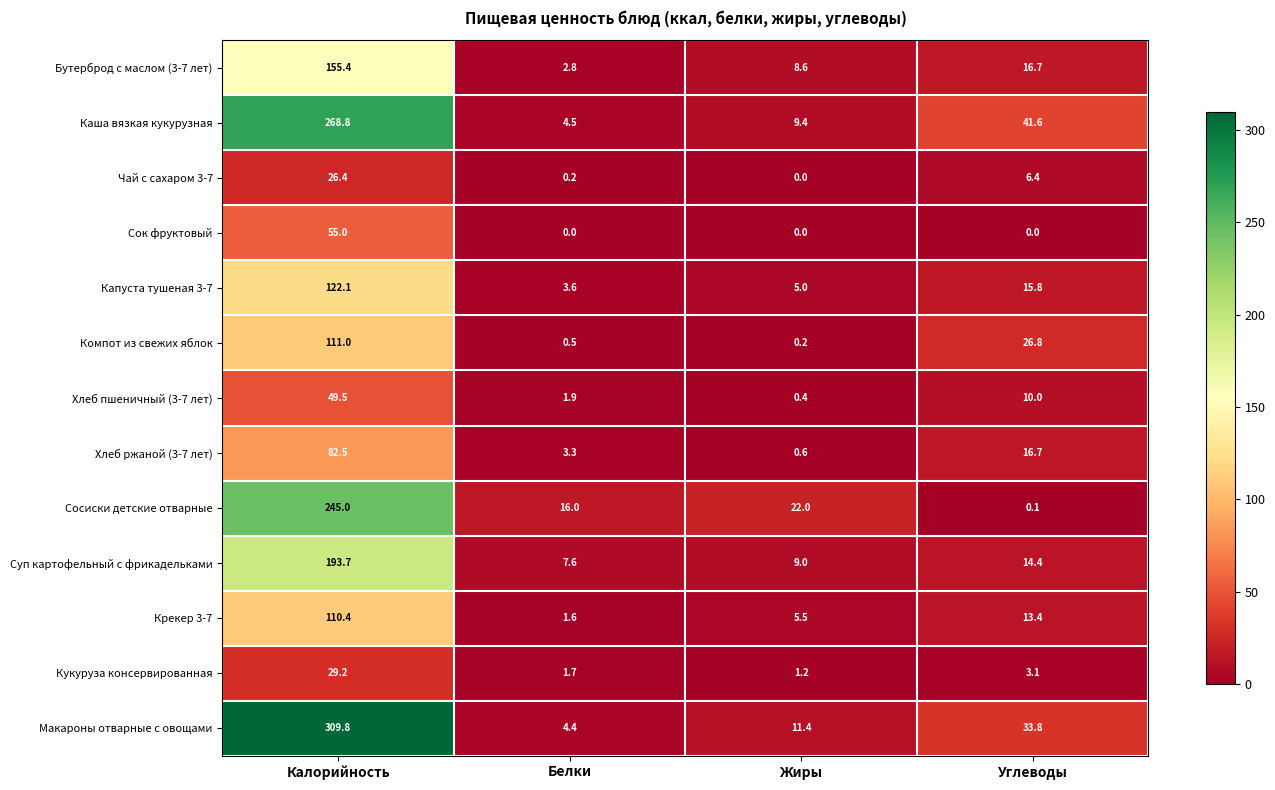

At which label is Сосиски детские отварные closest to 122?

Жиры